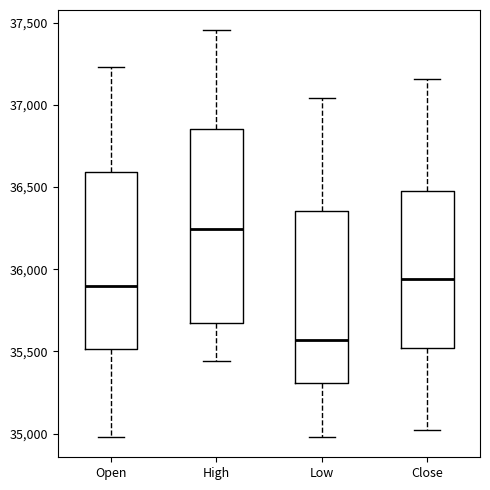

Reading left to right, transcribe this box plot: for each box, give where its median line is, the range the box spans, and where its two whiskers end, as read against the y-axis. The values are not printed on the chart, so give them approximately, as read against the axis.

Open: median 35900, box 35500 to 36600, whiskers 35000 to 37250
High: median 36250, box 35650 to 36850, whiskers 35450 to 37450
Low: median 35550, box 35300 to 36350, whiskers 35000 to 37050
Close: median 35950, box 35500 to 36500, whiskers 35000 to 37150